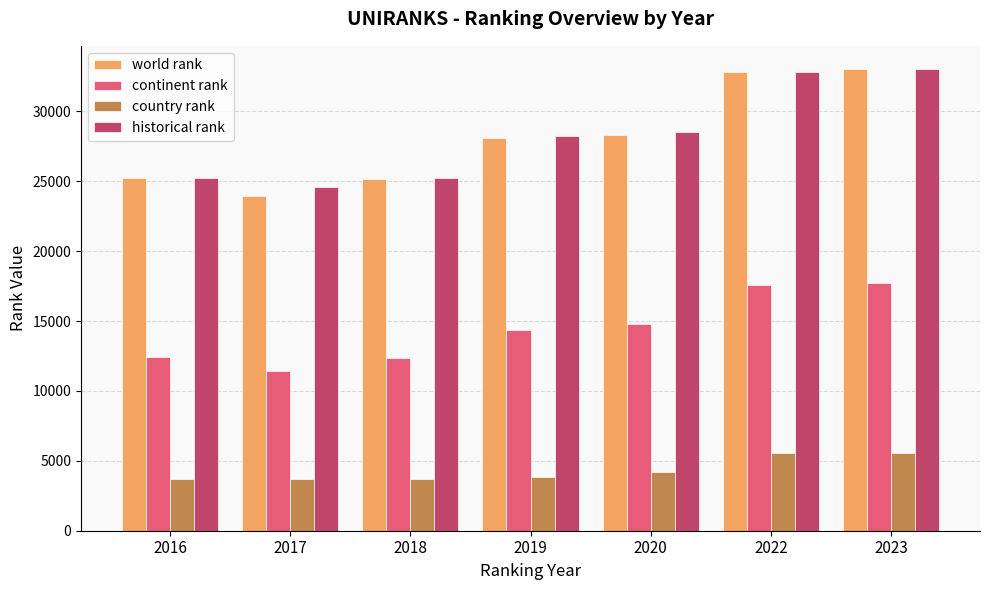

What is the total value across all series at 2016?

66560.0